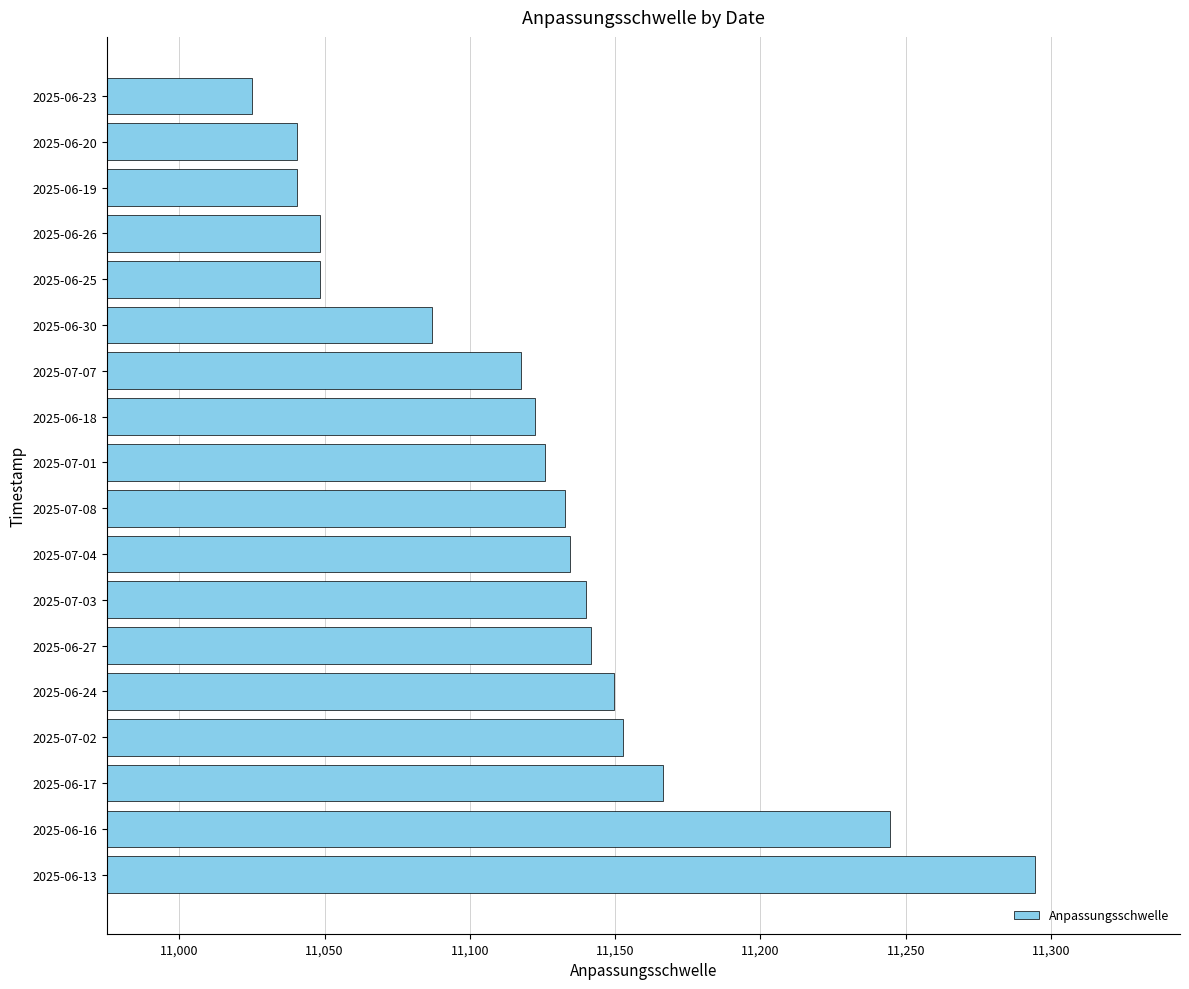

How many data points are less than 11132?

9